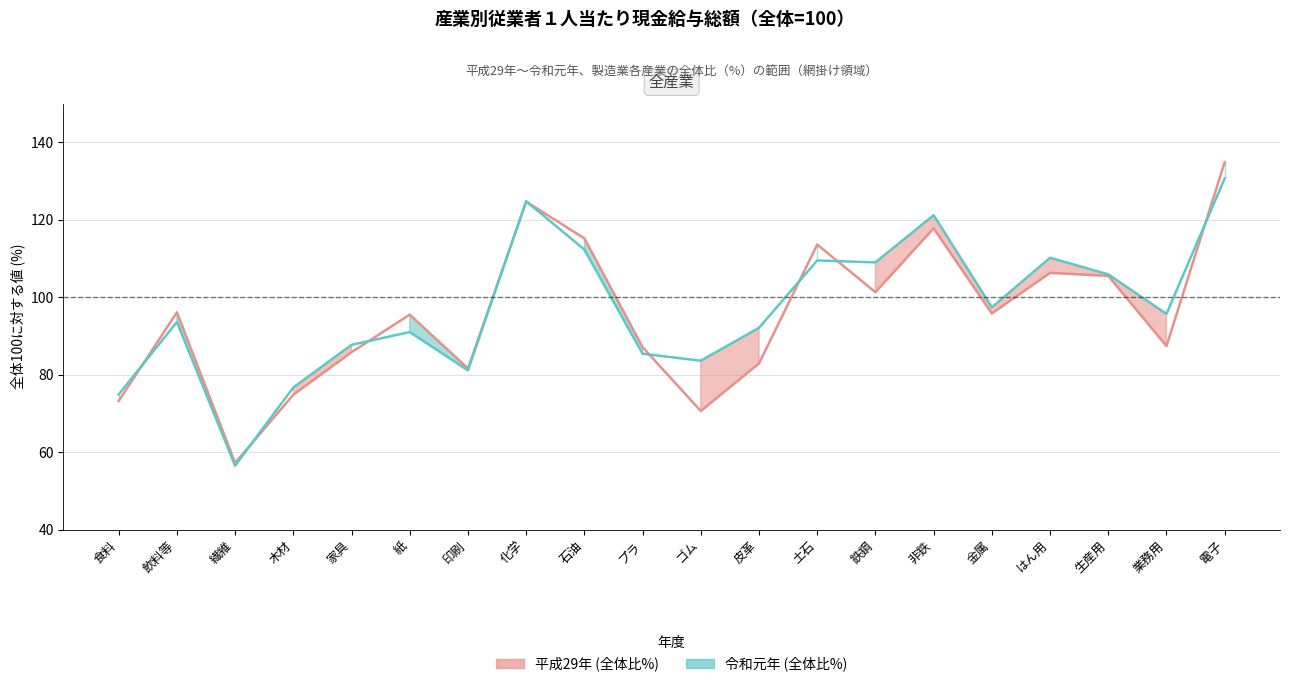

How many data points in 平成29年 (line) are less than 95?

9